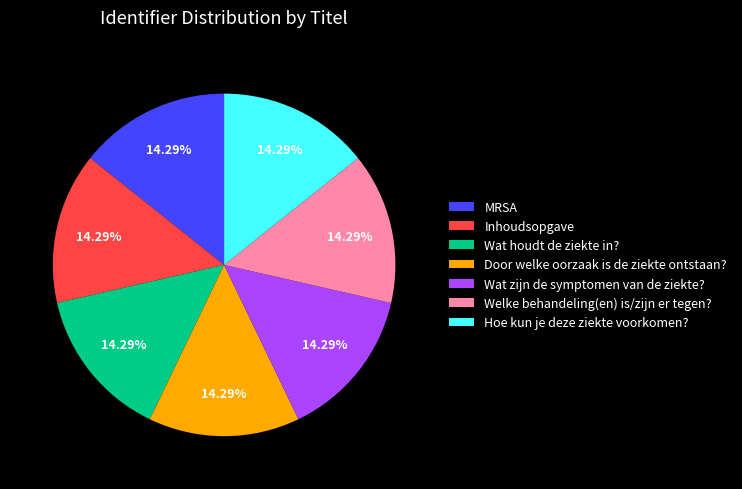

What percentage do Hoe kun je deze ziekte voorkomen? and Wat zijn de symptomen van de ziekte? together represent?

28.6%